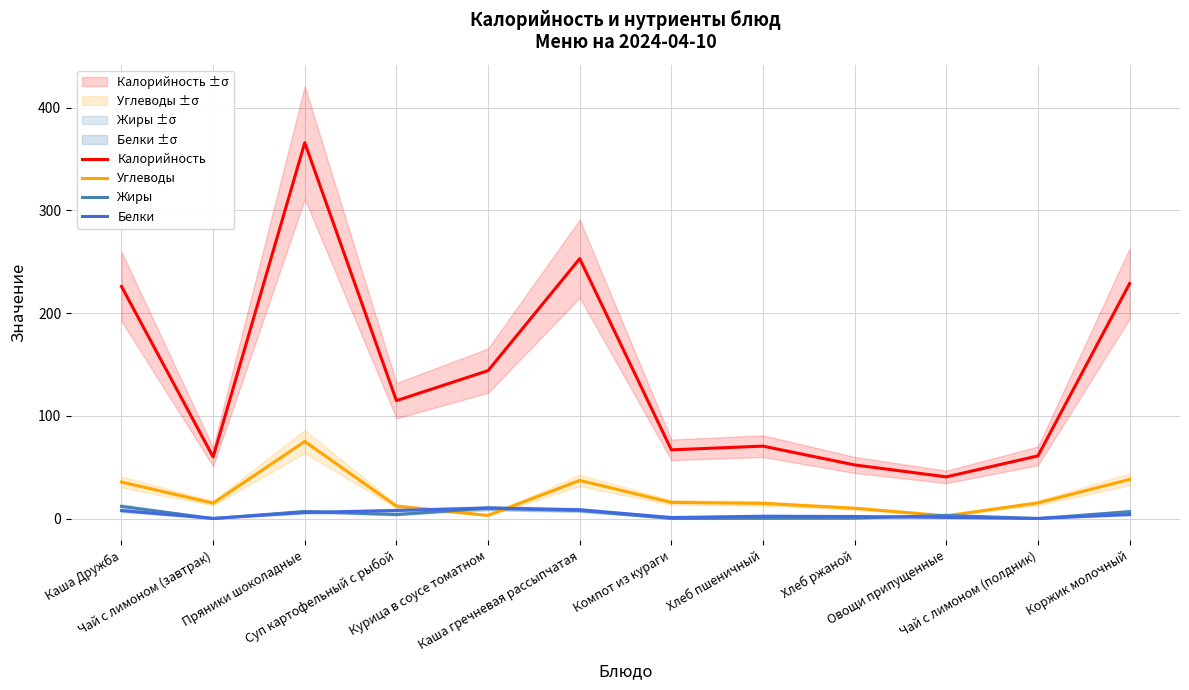

What is the difference between the maximum and minimum values in the Калорийность series?

325.4